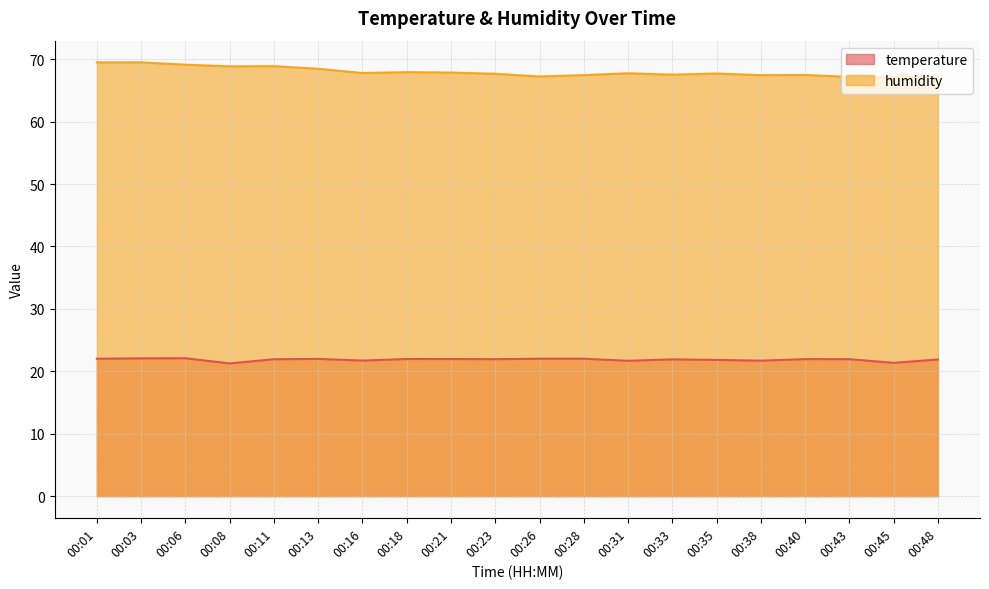

What is the average value of the humidity series?

68.0